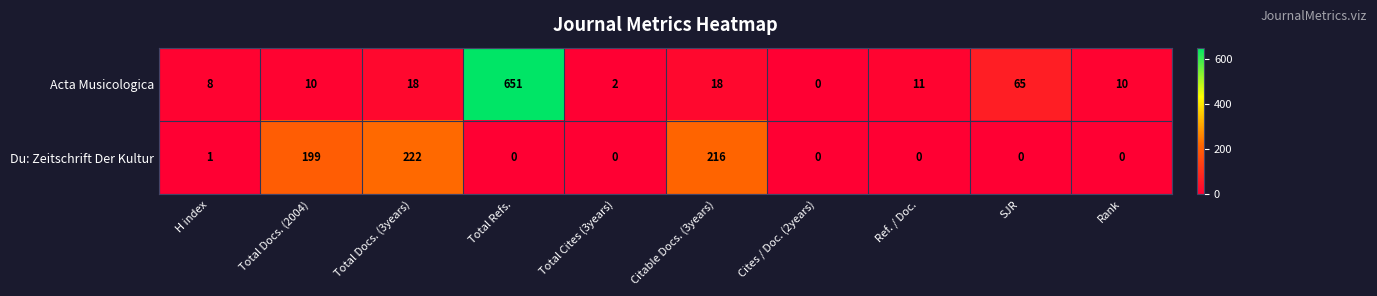

List the series in order of their overall mean, lowest first.

Du: Zeitschrift Der Kultur, Acta Musicologica